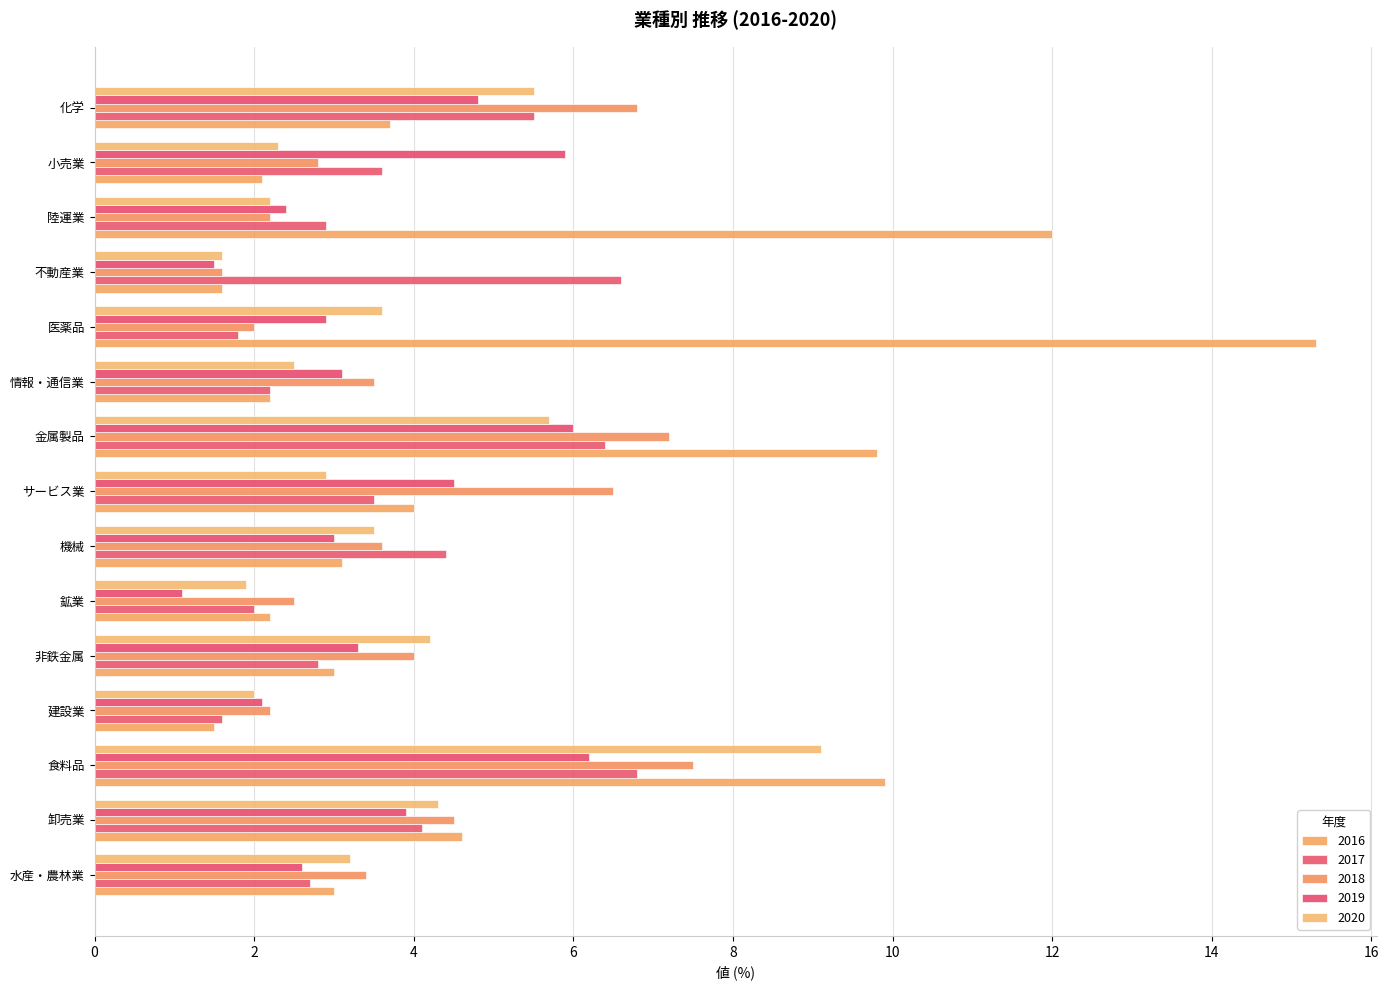

What is the average value of the 2017 series?

3.8